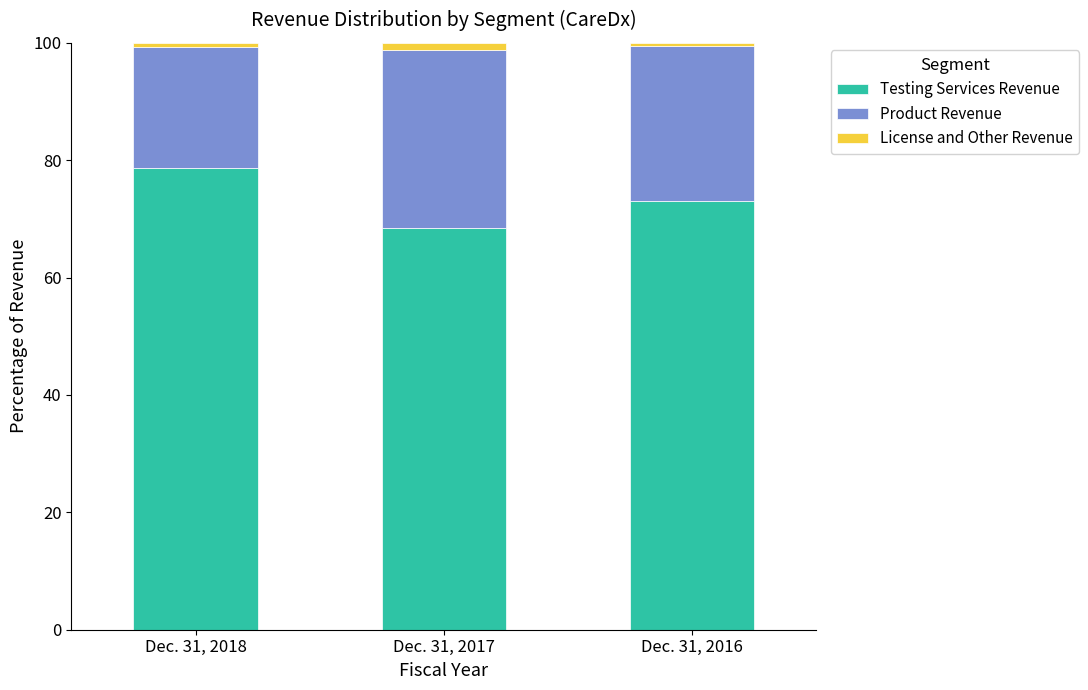

What is the difference between the Testing Services Revenue values at Dec. 31, 2016 and Dec. 31, 2018?

5.7